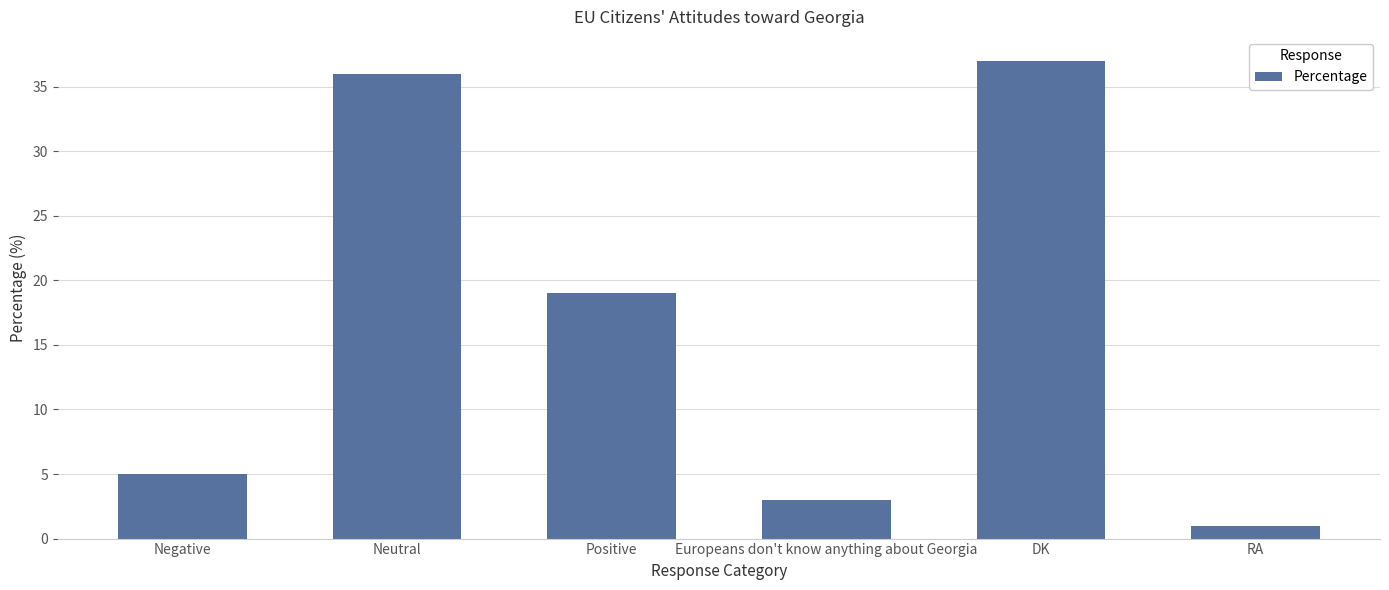

Where does the data first go above 19?

Neutral